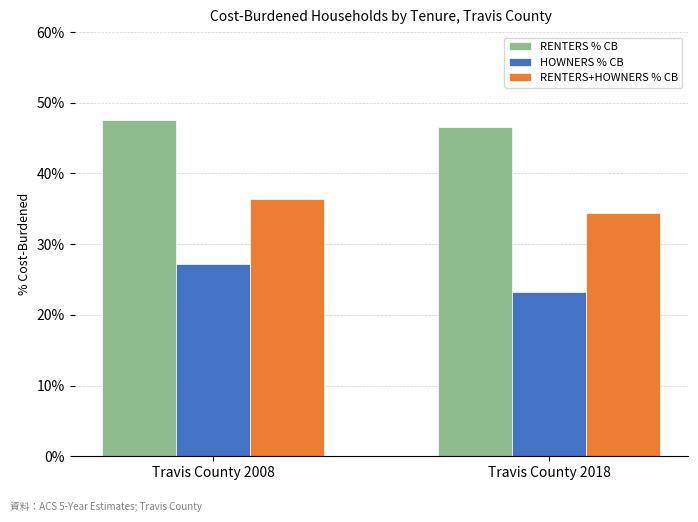

Does the chart contain stacked bars?

No